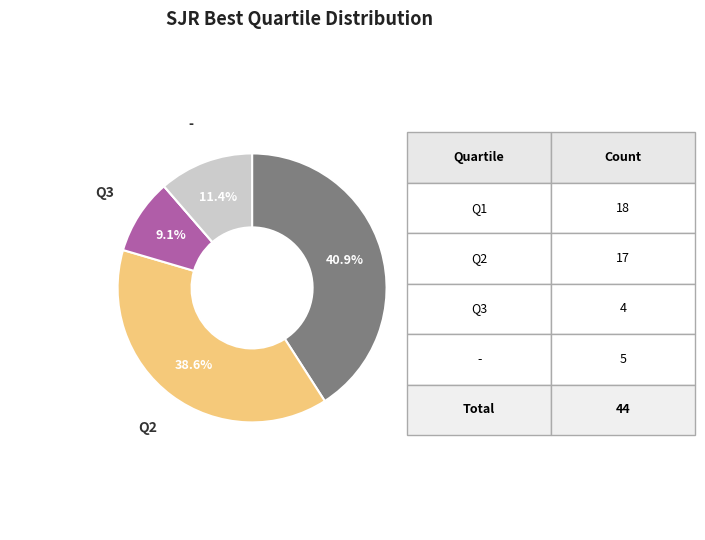

Is there any slice that represents more than half of the pie?

No